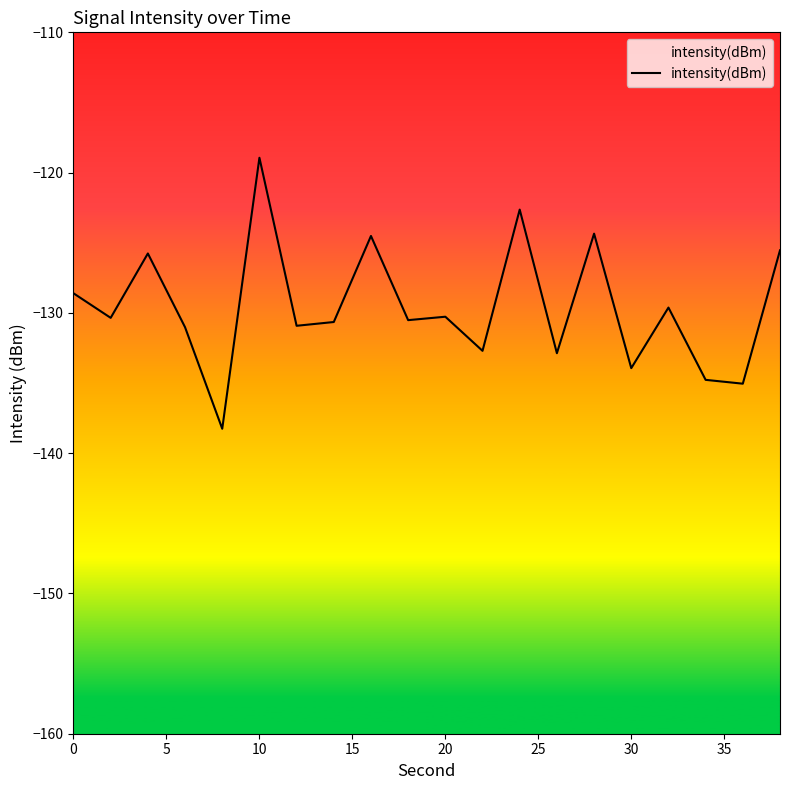

Reading right to left, list all the values displayed in this chart.

-125.5	-135.0	-134.8	-129.6	-133.9	-124.4	-132.9	-122.6	-132.7	-130.3	-130.5	-124.5	-130.7	-130.9	-118.9	-138.3	-131.0	-125.8	-130.4	-128.6